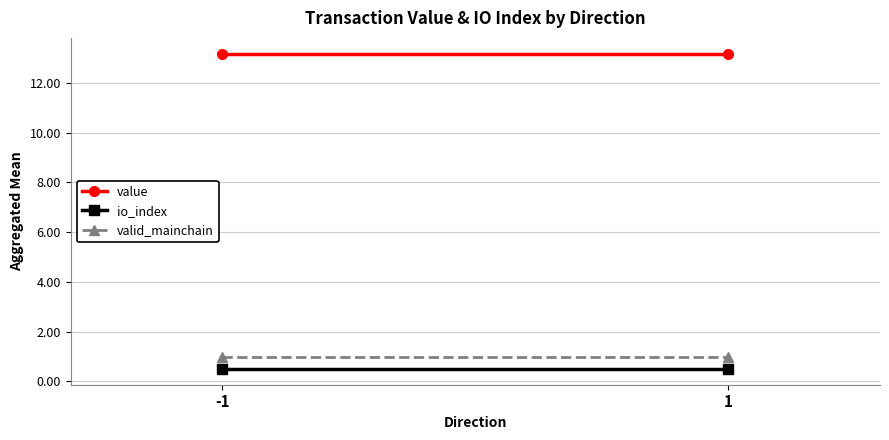

True or false: value has a value of 13.2 at -1.

True